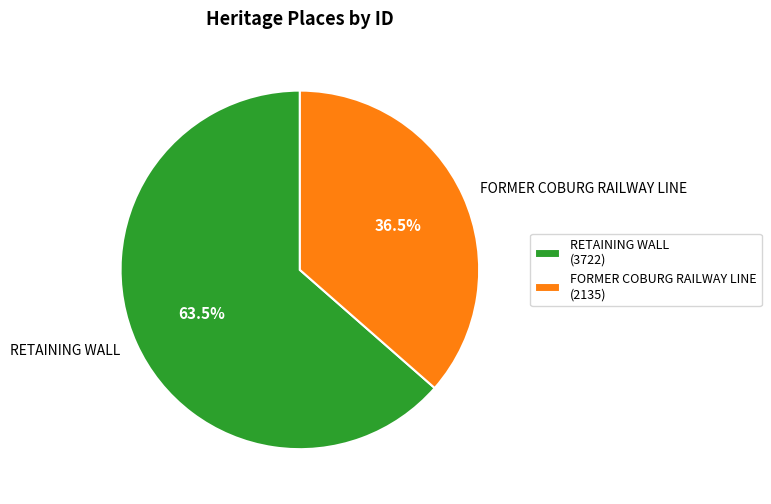

To the nearest percent, what is the difference between the FORMER COBURG RAILWAY LINE and RETAINING WALL slice percentages?

27%